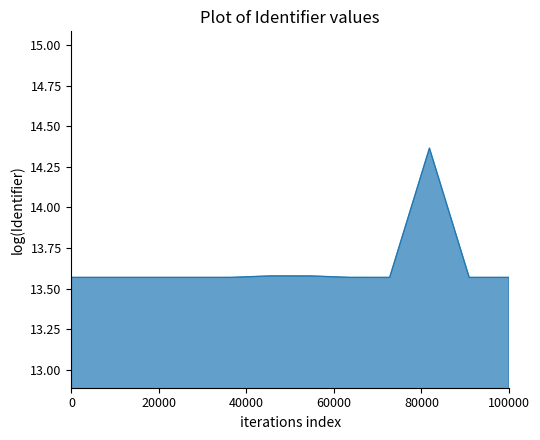

What is the difference between the maximum and minimum values?

0.8